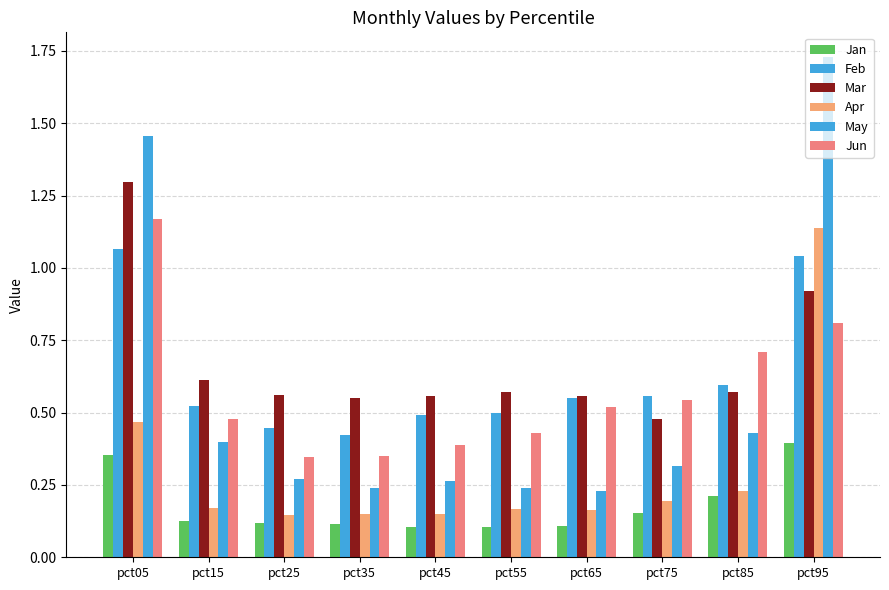

Which label corresponds to the smallest value in the chart?

pct45